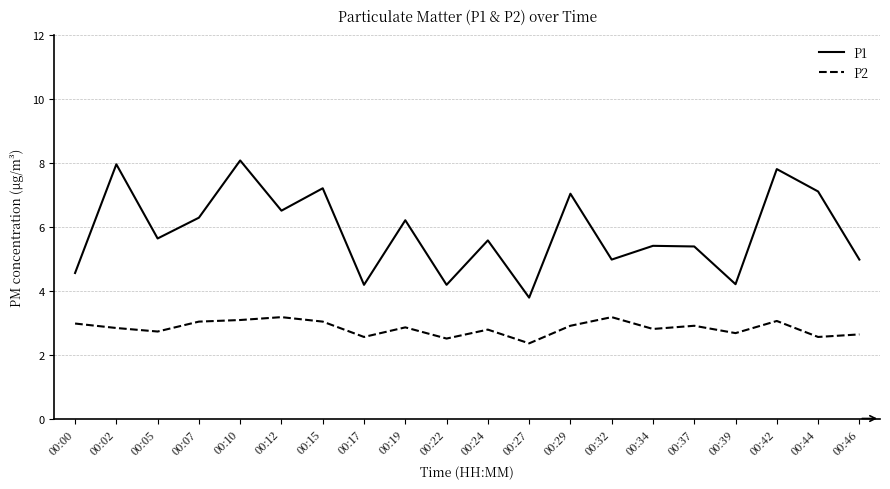

What is the difference between the maximum and minimum values in the P2 series?

0.8